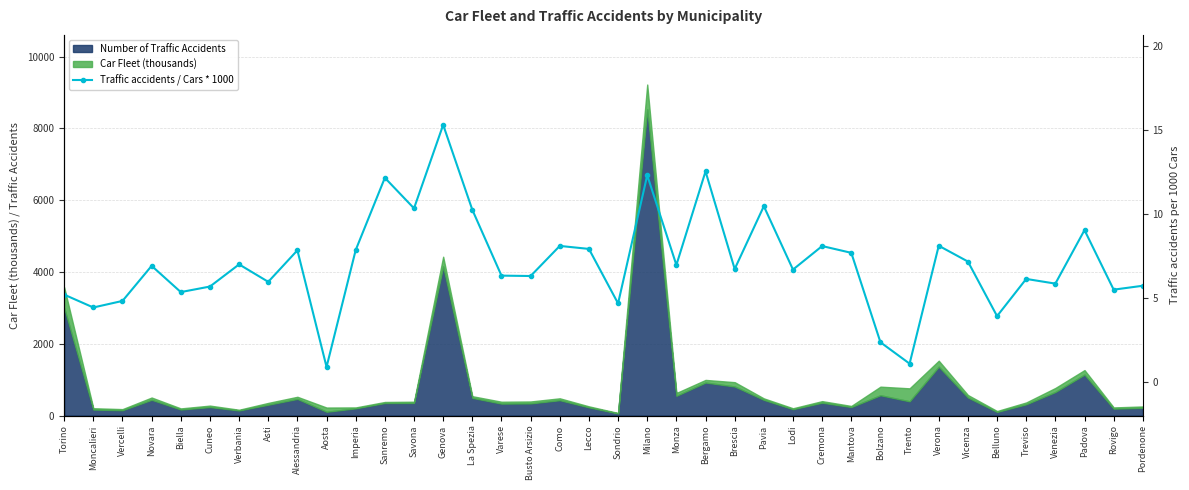

Which category has the lowest value across all series?

Aosta